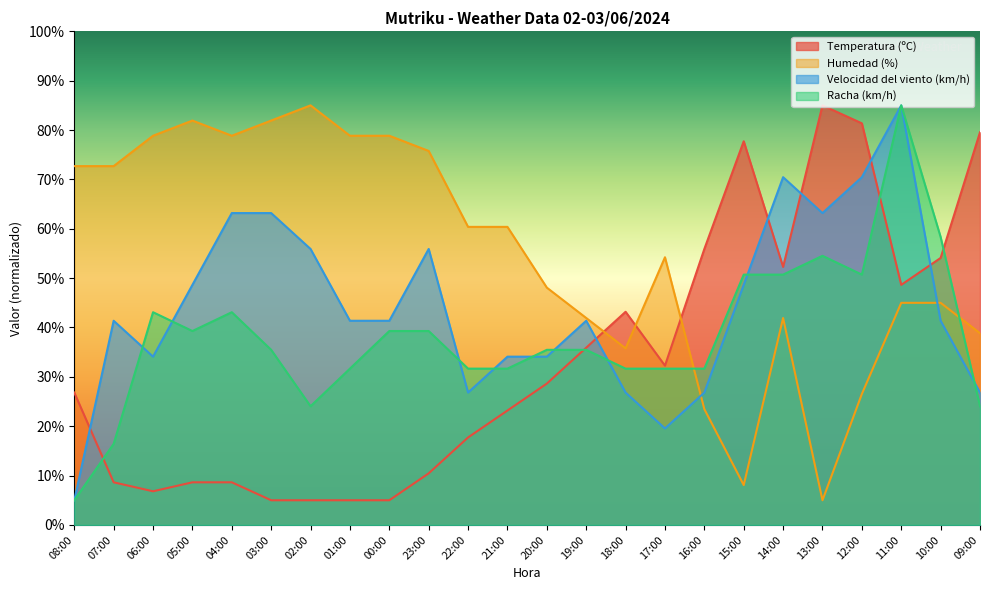

What is the difference between the highest and lowest values at 09:00?

55.5